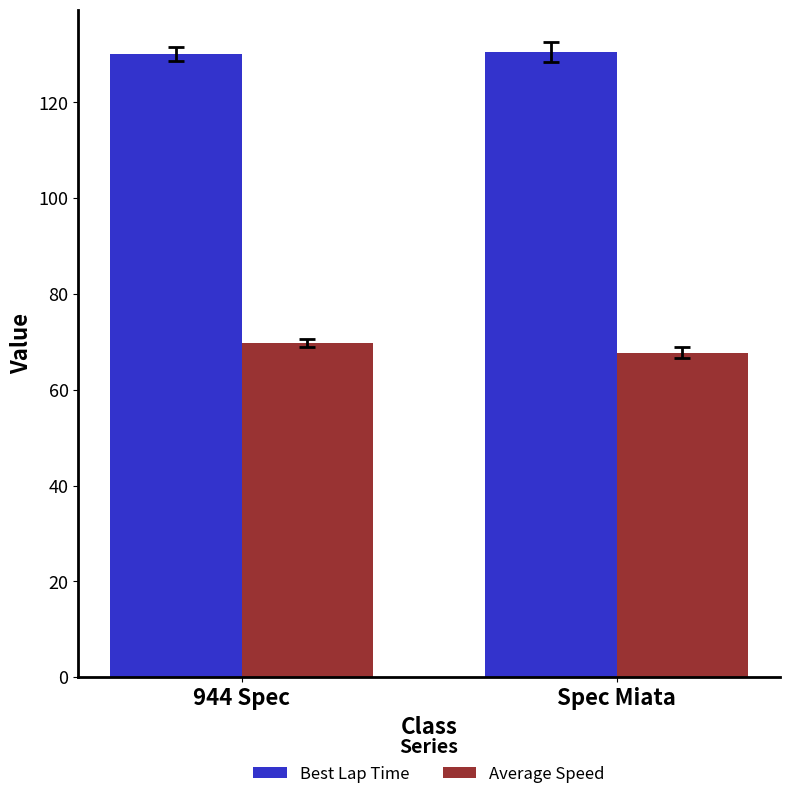

What is the greatest value displayed?

130.6